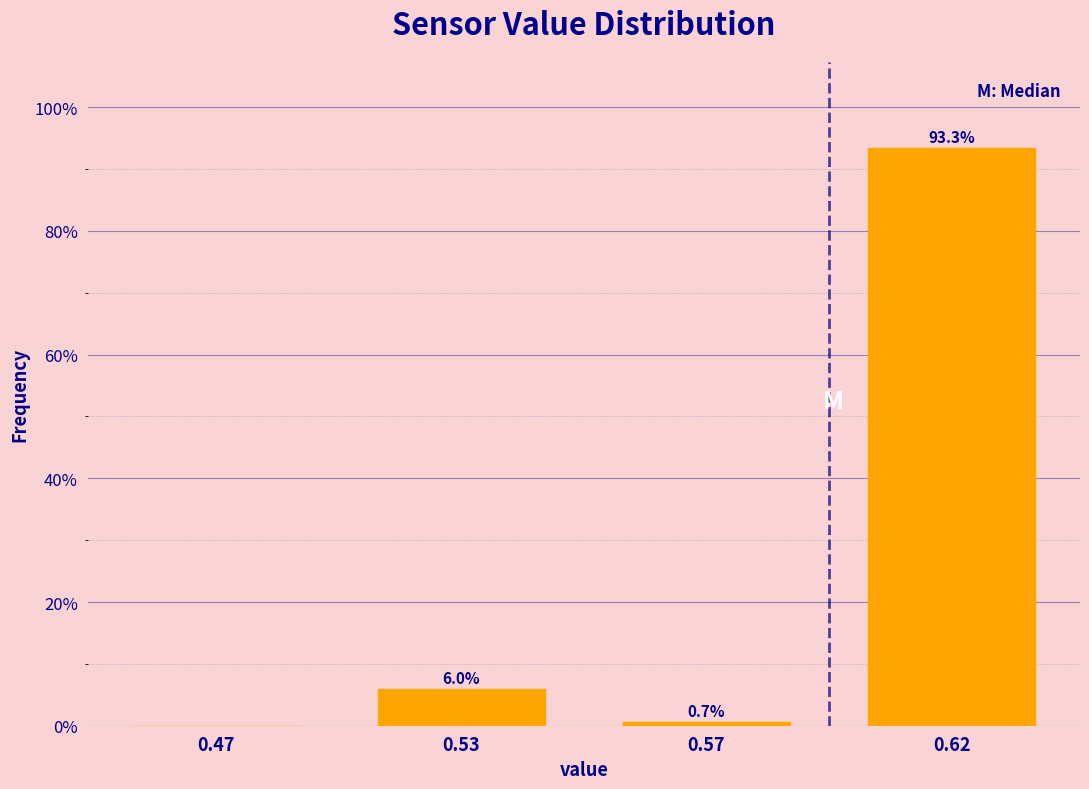

Reading right to left, transcribe all the data shown in this chart.

0.62=93.3	0.57=0.7	0.53=6.0	0.47=0.0